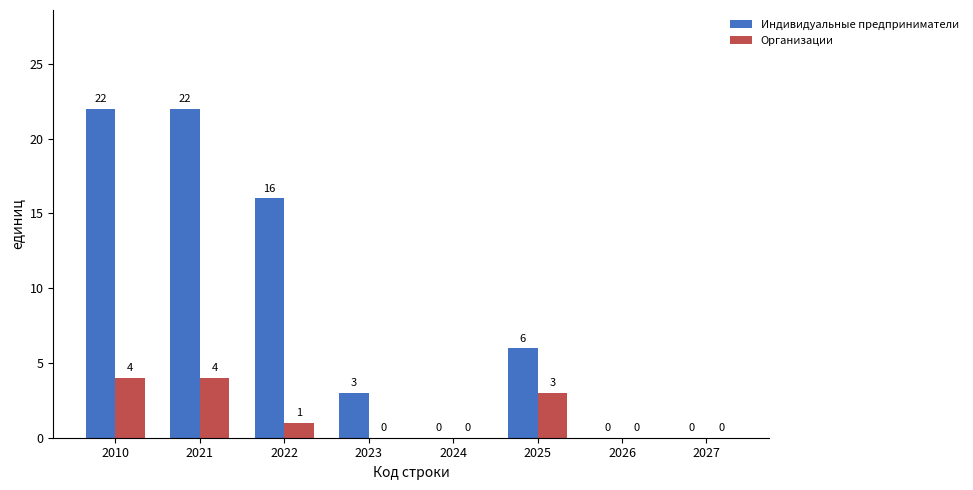

What is the maximum value shown in the chart?

22